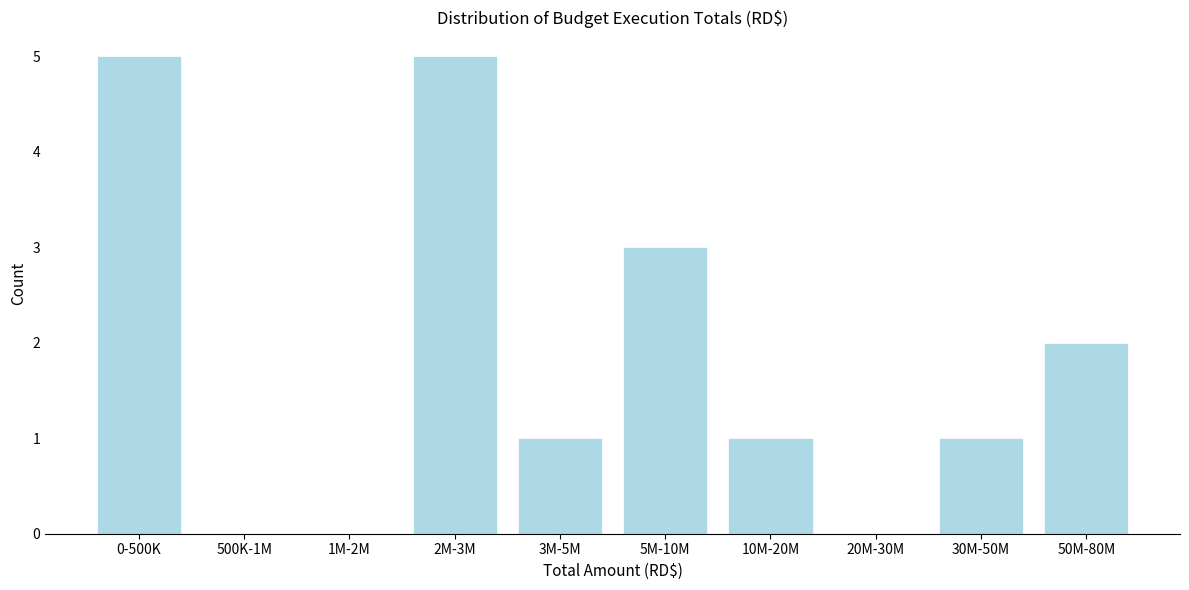

Reading right to left, list all the values displayed in this chart.

50M-80M=2	30M-50M=1	20M-30M=0	10M-20M=1	5M-10M=3	3M-5M=1	2M-3M=5	1M-2M=0	500K-1M=0	0-500K=5